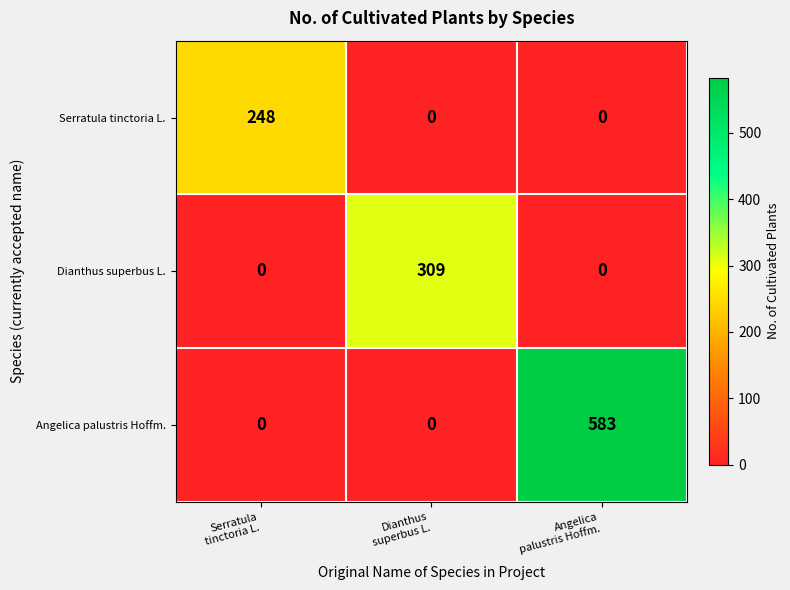

Which series has the largest total across all categories?

Angelica palustris Hoffm.